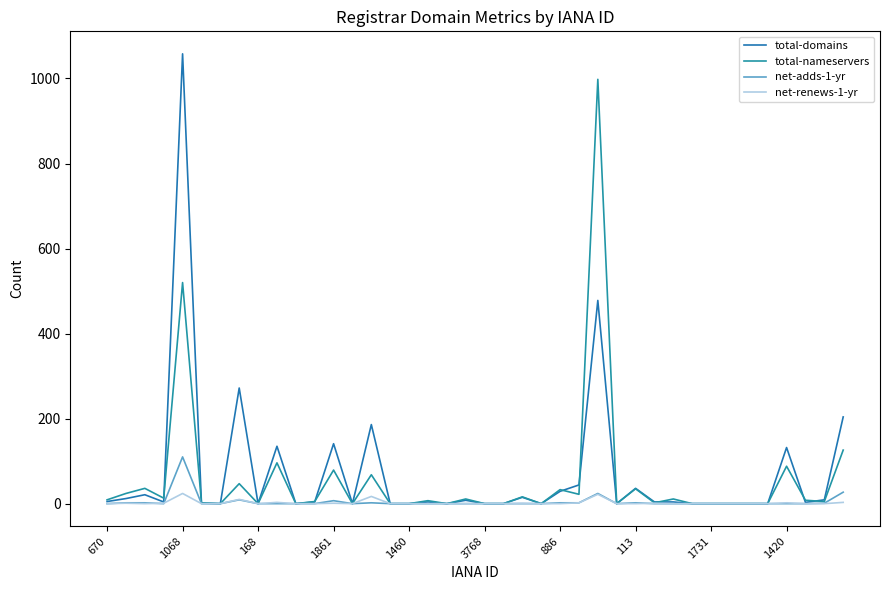

After their last crossing, which series has the higher values: total-nameservers or total-domains?

total-domains